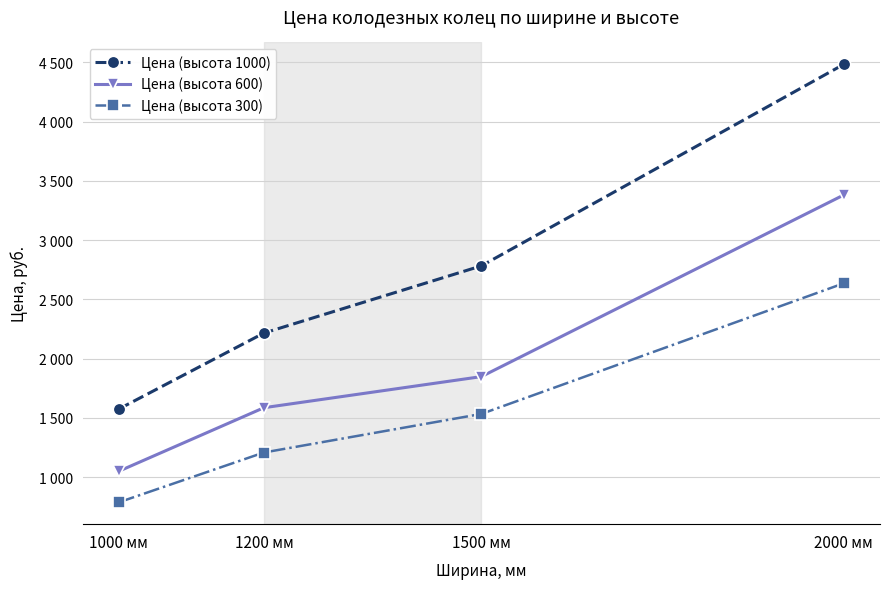

List the labels in order of Цена (высота 300) value, smallest first.

1000 мм, 1200 мм, 1500 мм, 2000 мм